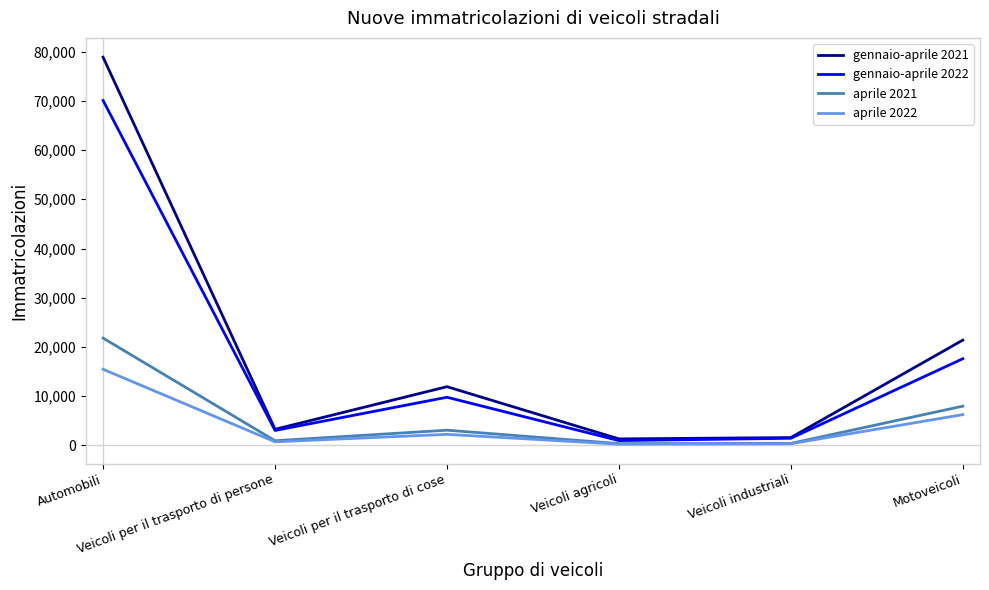

Is the value of gennaio-aprile 2021 at Motoveicoli greater than the value of aprile 2022 at Automobili?

Yes